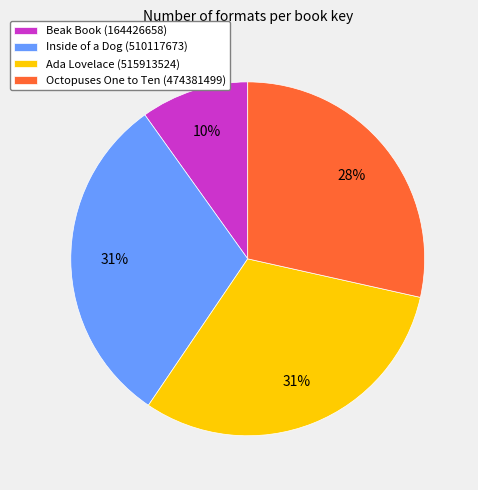

Combined, do Beak Book (164426658) and Octopuses One to Ten (474381499) account for over 50%?

No